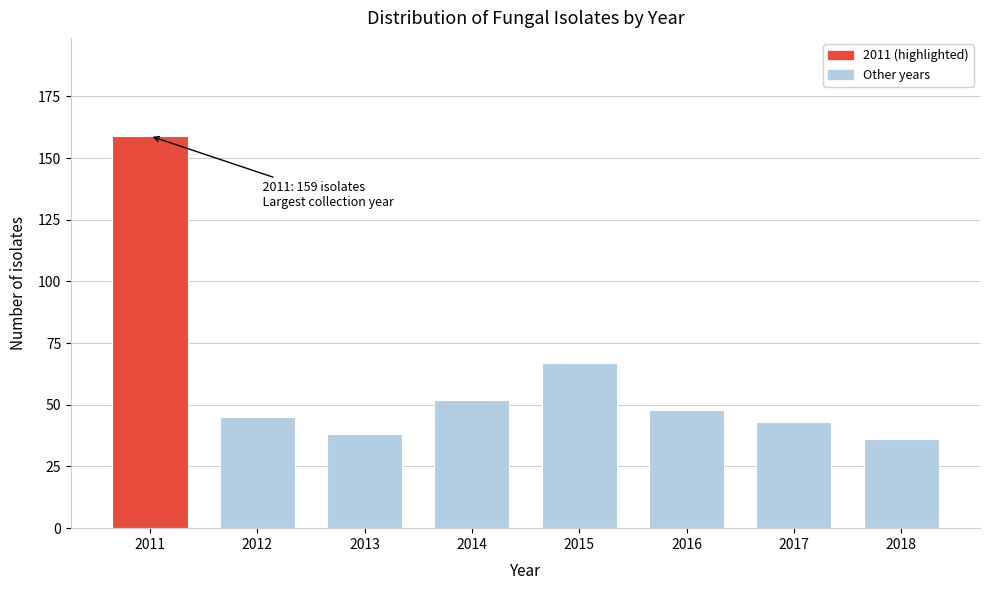

Reading left to right, list all the values displayed in this chart.

159	45	38	52	67	48	43	36